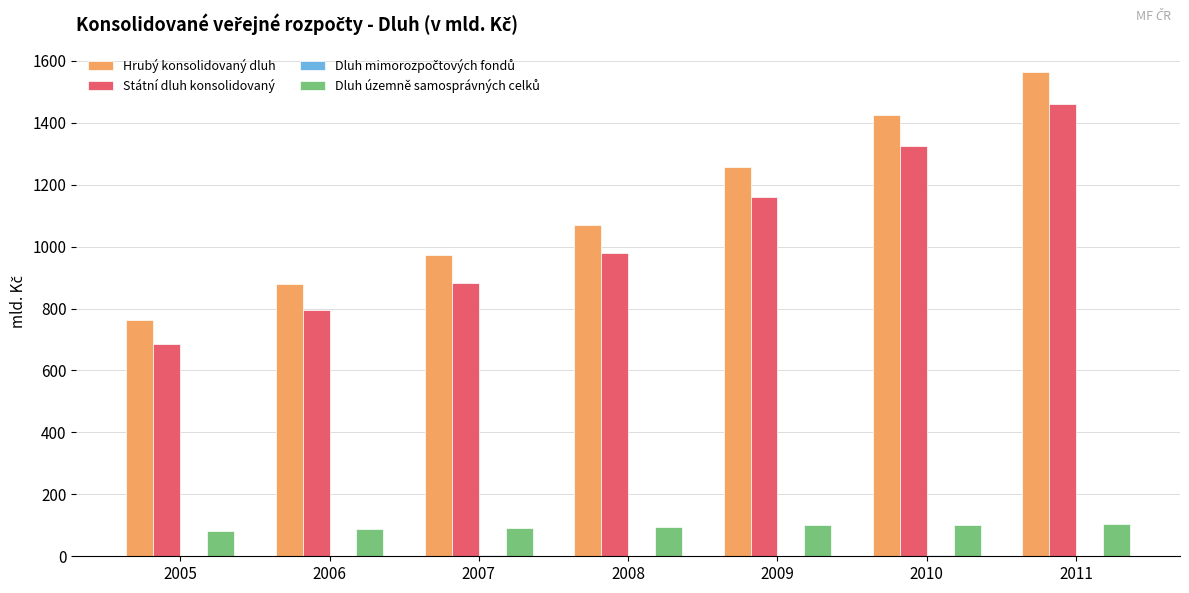

Is it true that Státní dluh konsolidovaný equals 882.3 at 2007?

True